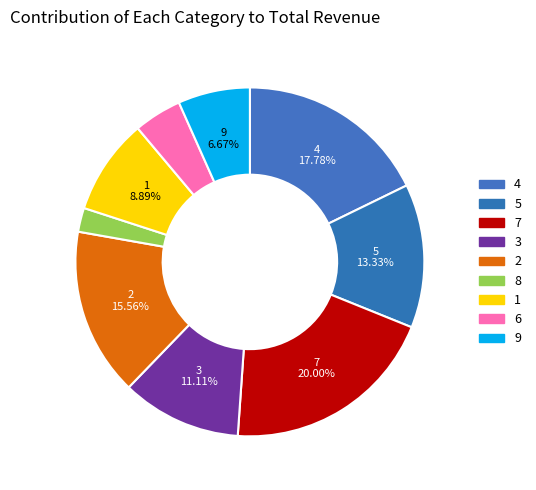

Count the number of slices in the pie.

9